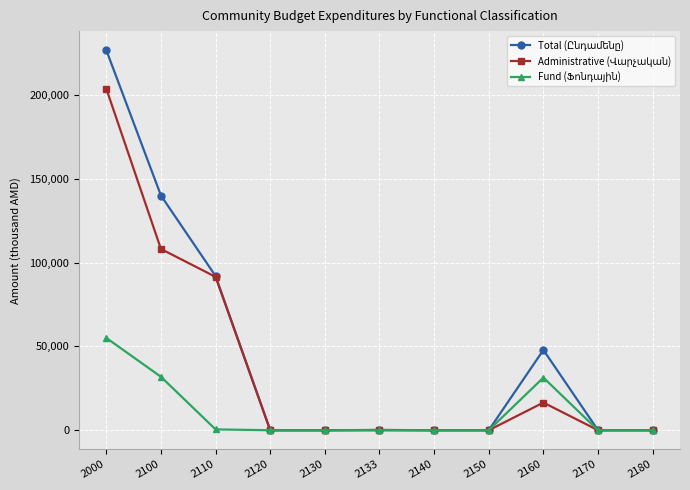

What is the total value across all series at 2133?

288.0